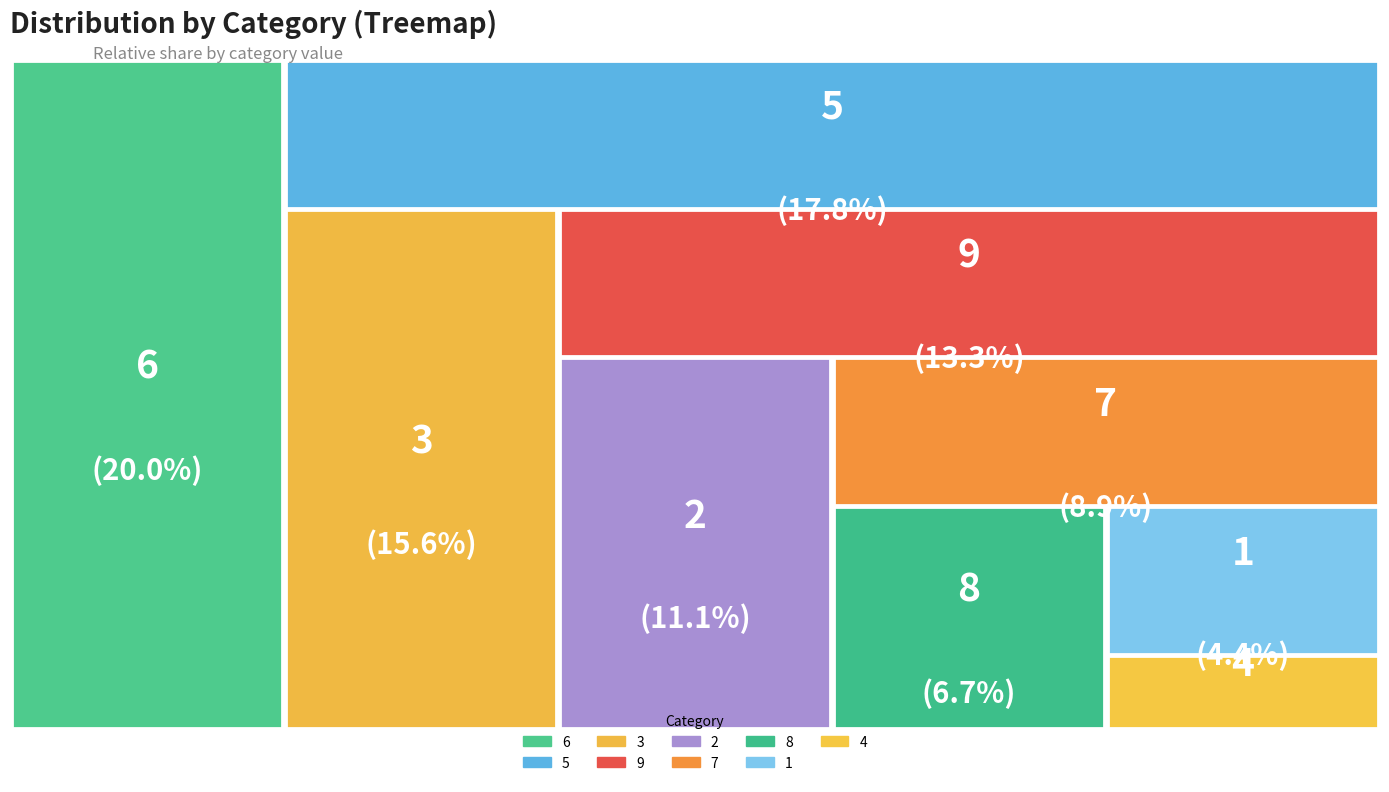

Do 3 and 1 together represent more than half of the pie?

No